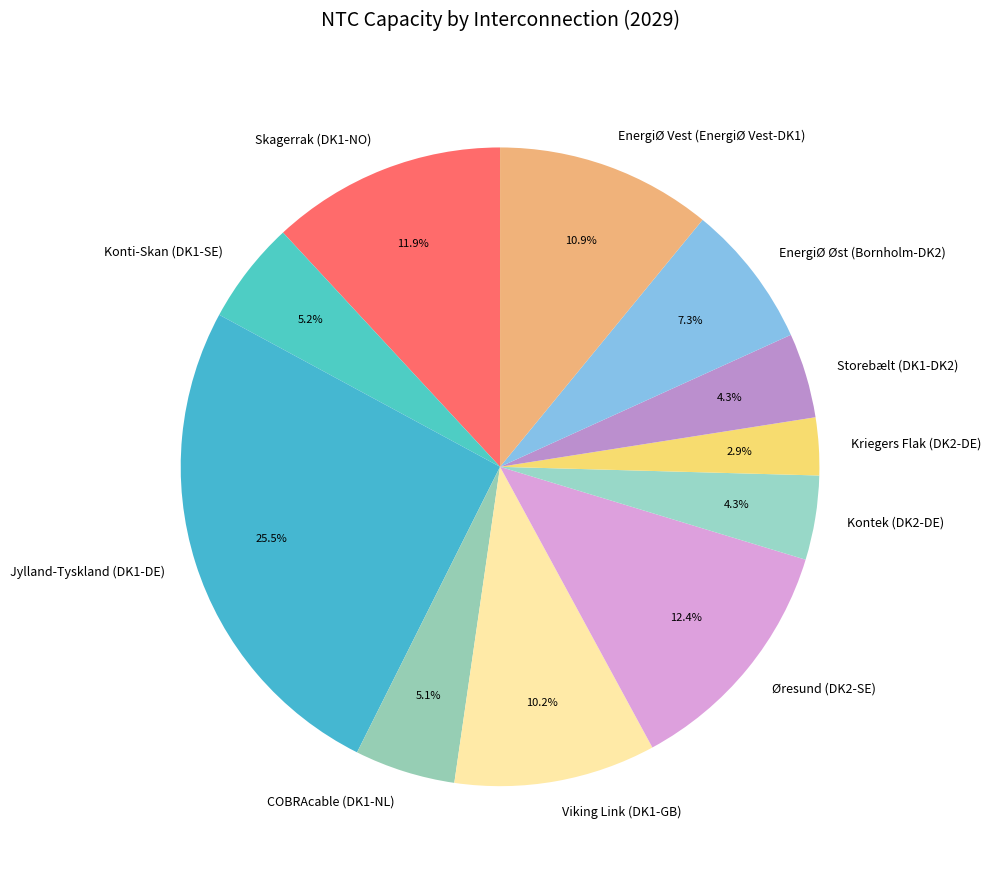

Between EnergiØ Øst (Bornholm-DK2) and EnergiØ Vest (EnergiØ Vest-DK1), which is larger?

EnergiØ Vest (EnergiØ Vest-DK1)